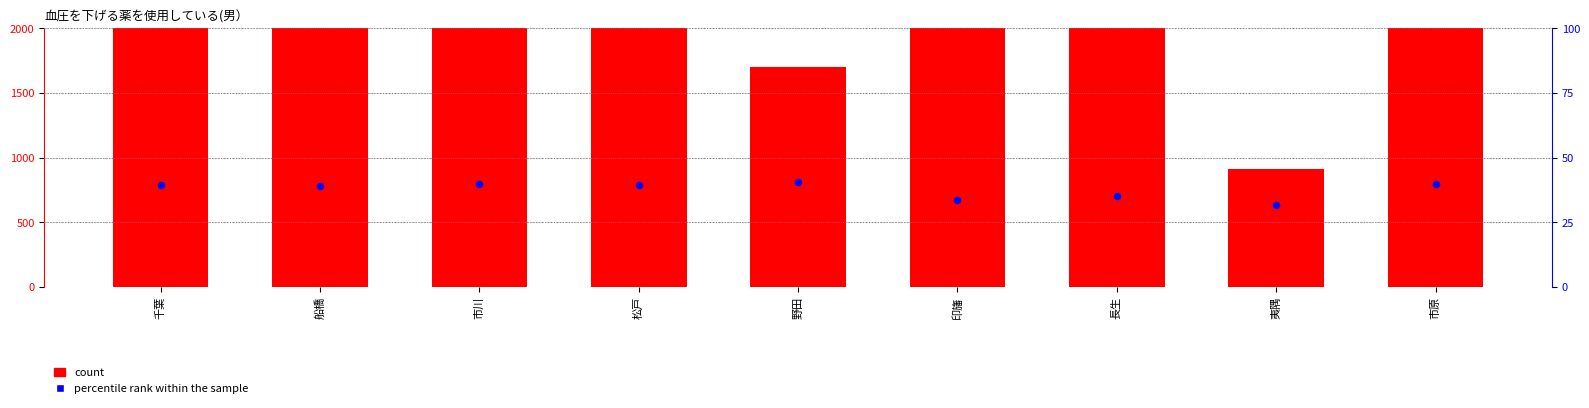

Which series has the largest total across all categories?

count